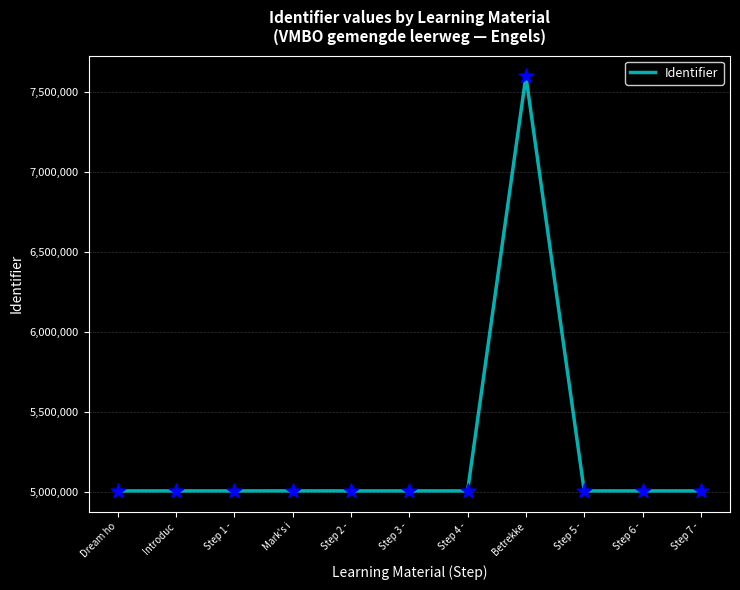

What is the change in value from Introduc to Step 6 -?

+18